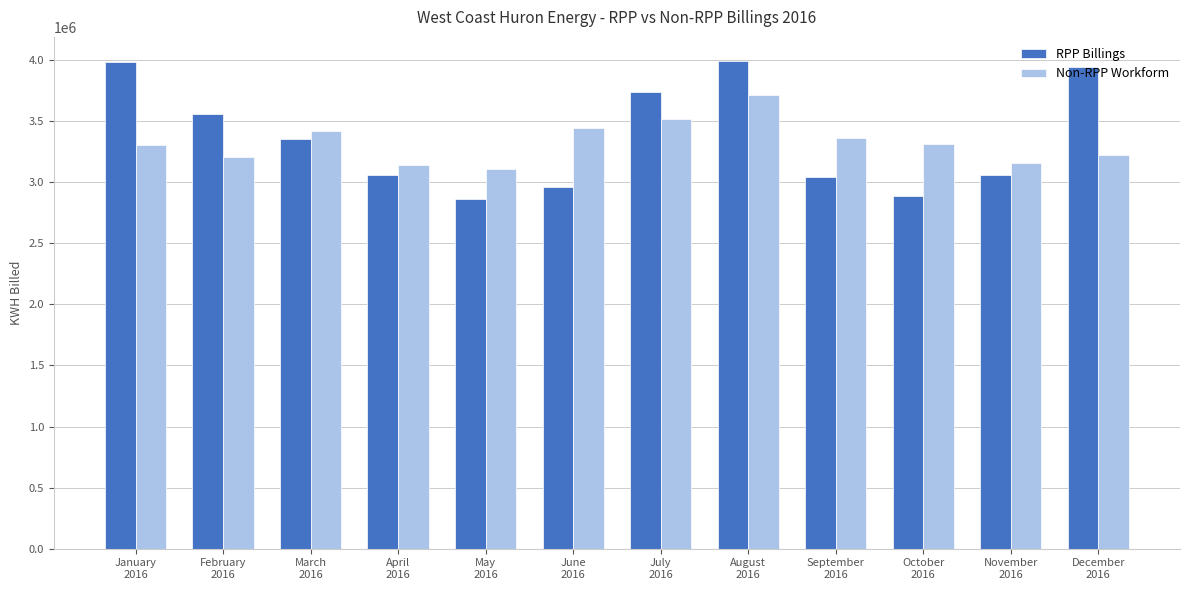

How many values in the Non-RPP Workform series are below 3311471?

6